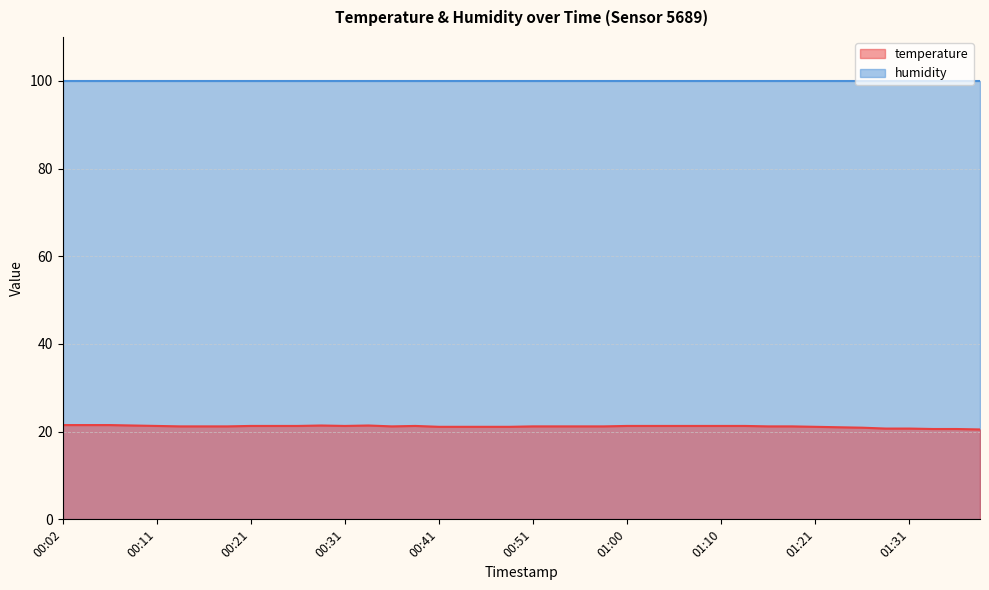

What is the label of the 40th point from the right?

00:02